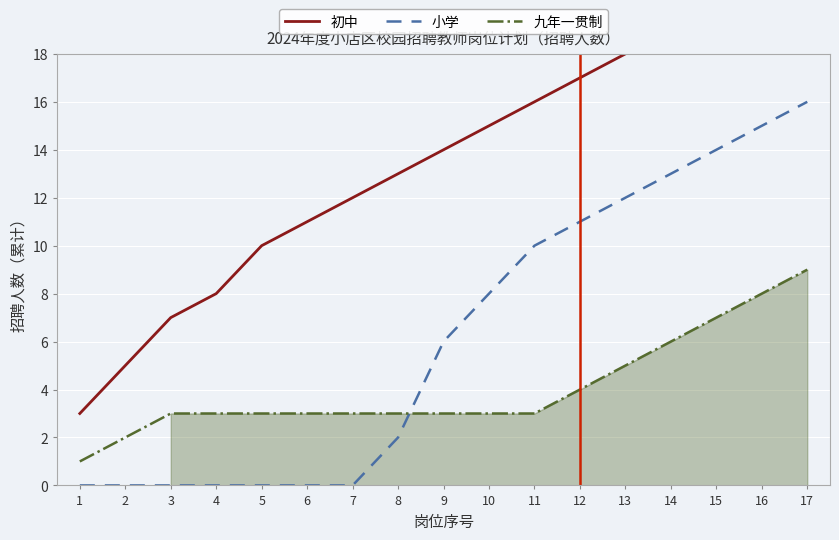

True or false: 初中 has more than 2 interior local peaks.

False